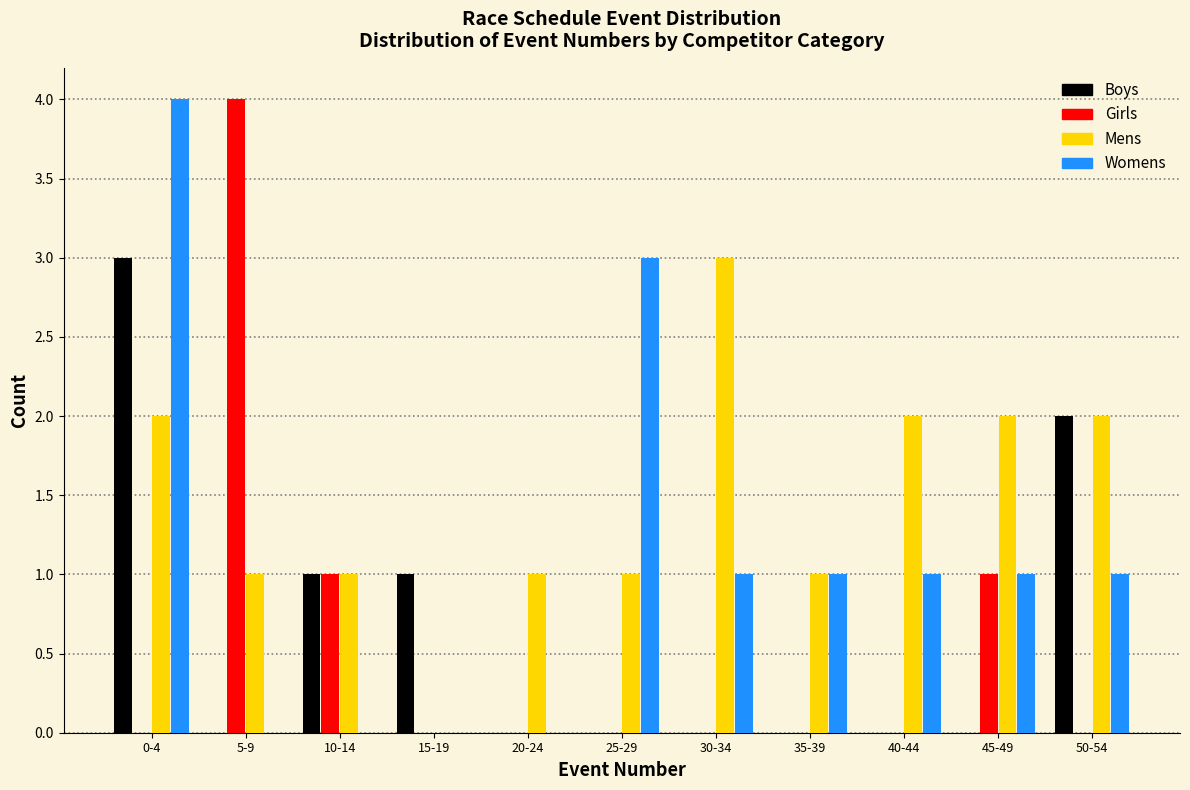

The value of Womens at 20-24 is 0. True or false?

True